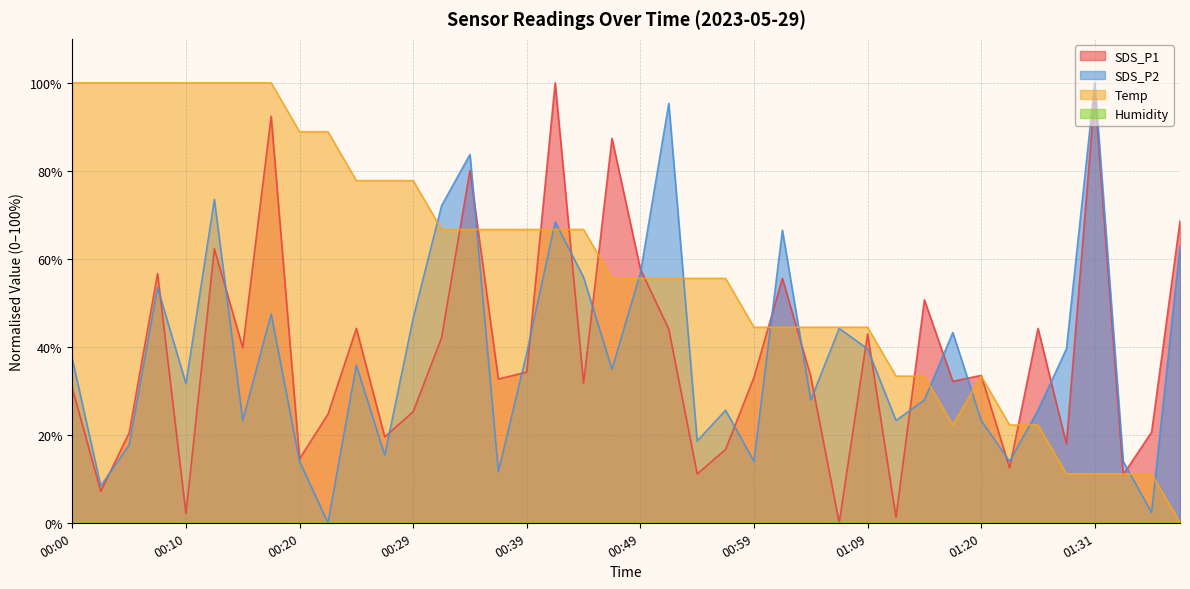

Is the value of Temp at 00:17 greater than the value of SDS_P2 at 00:05?

Yes